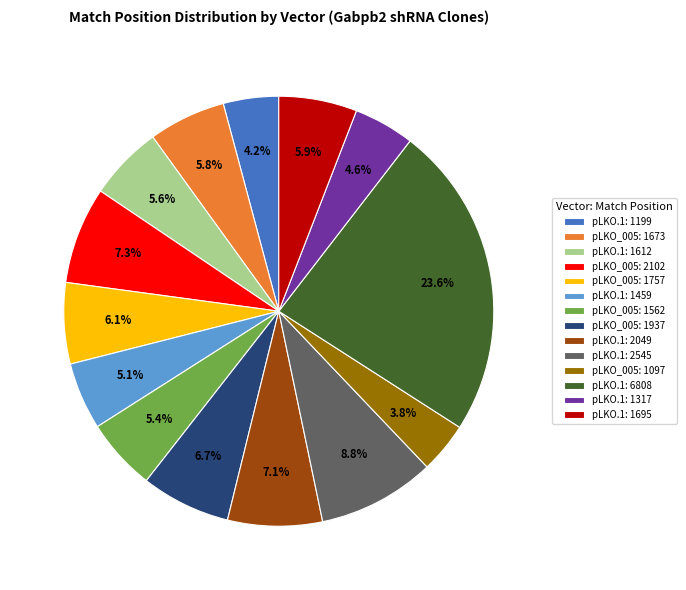

Which has a higher value, pLKO_005: 1937 or pLKO_005: 1673?

pLKO_005: 1937